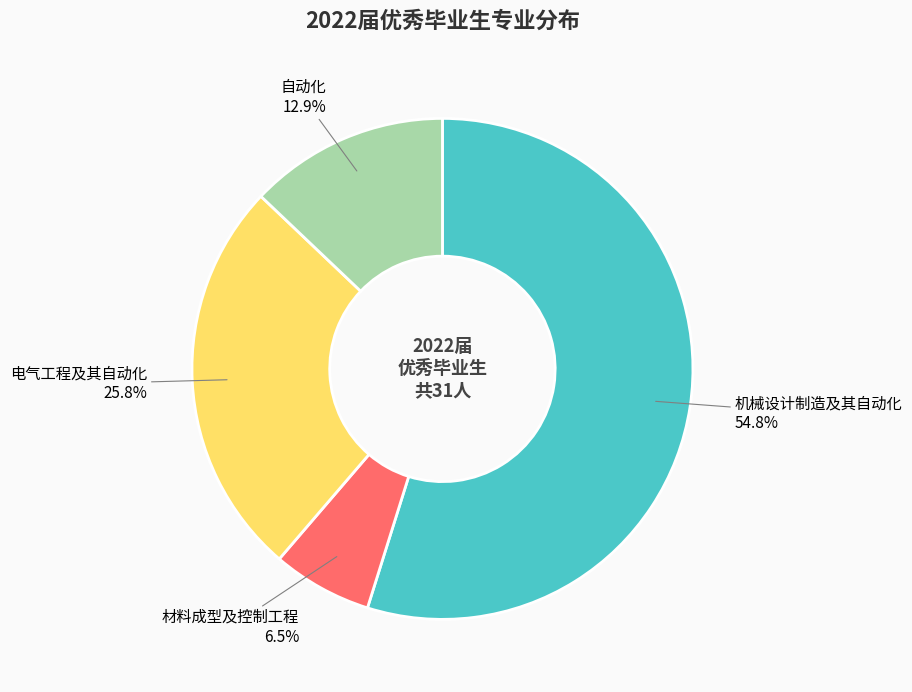

Approximately how many times larger is the value at 电气工程及其自动化 compared to 自动化?

2.0